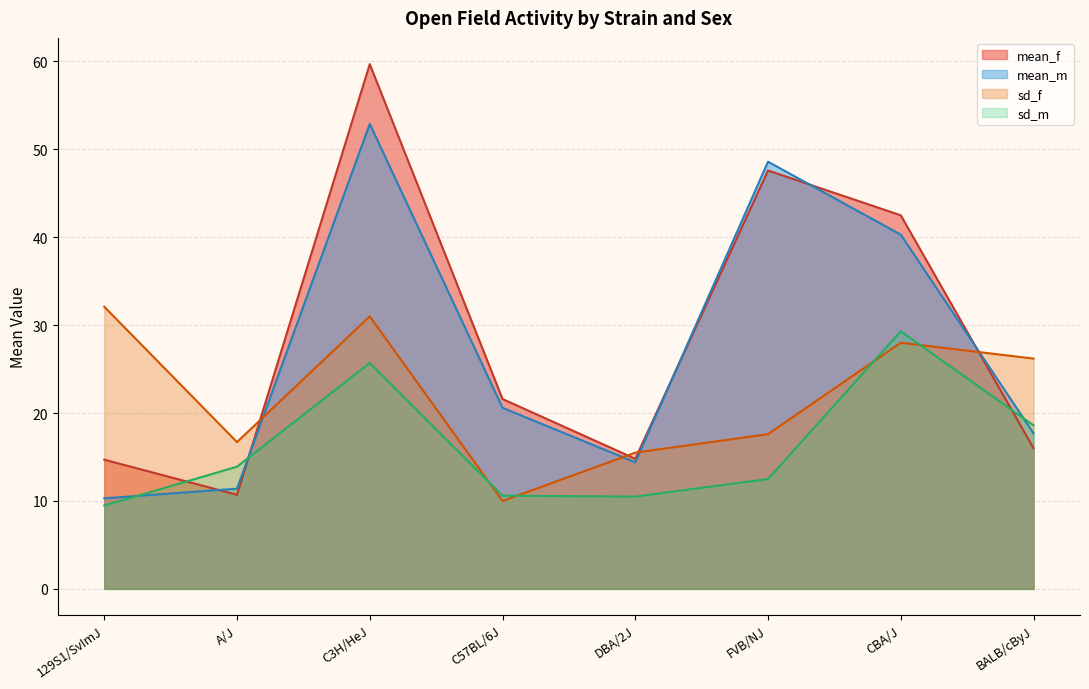

List the labels in order of mean_f value, largest first.

C3H/HeJ, FVB/NJ, CBA/J, C57BL/6J, BALB/cByJ, DBA/2J, 129S1/SvImJ, A/J